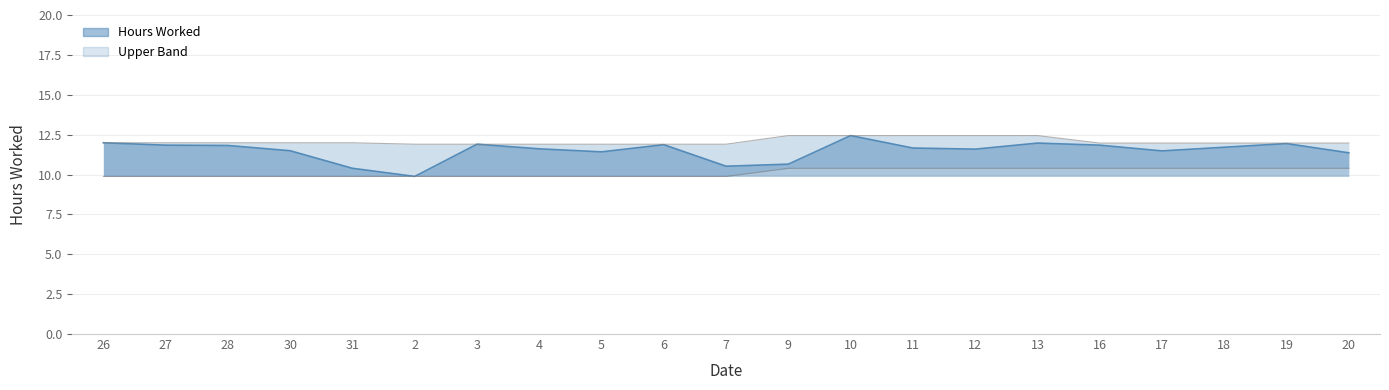

True or false: Lower Band has more than 1 interior local peaks.

False